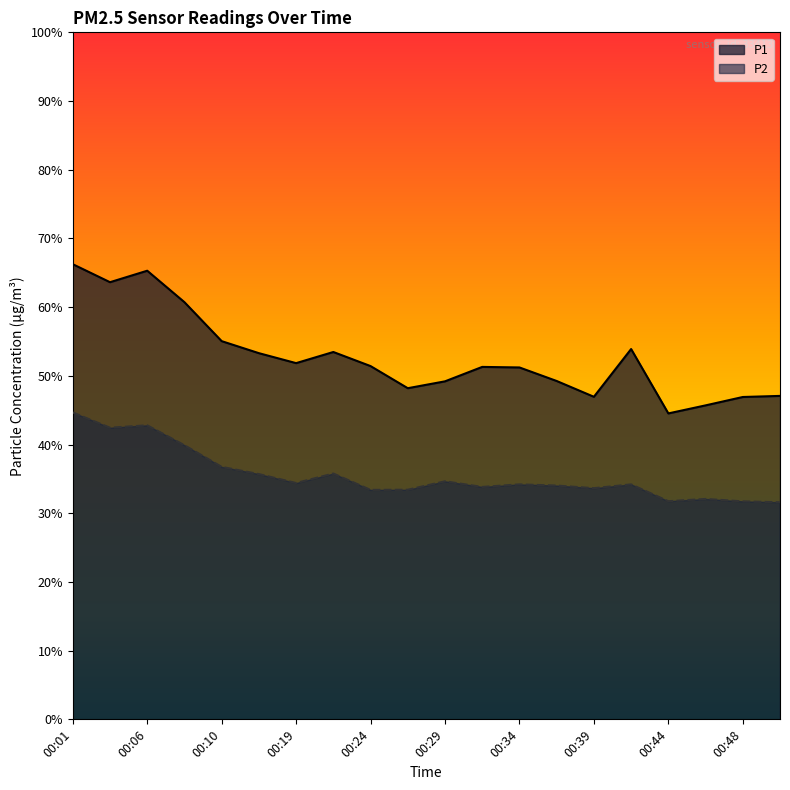

What is the value of the P1 point at the 9th from the left?

51.4